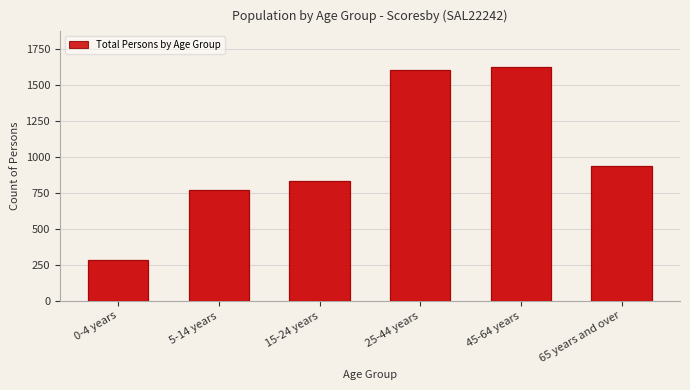

Reading left to right, extract all data points from this chart.

0-4 years=285	5-14 years=768	15-24 years=833	25-44 years=1608	45-64 years=1630	65 years and over=939